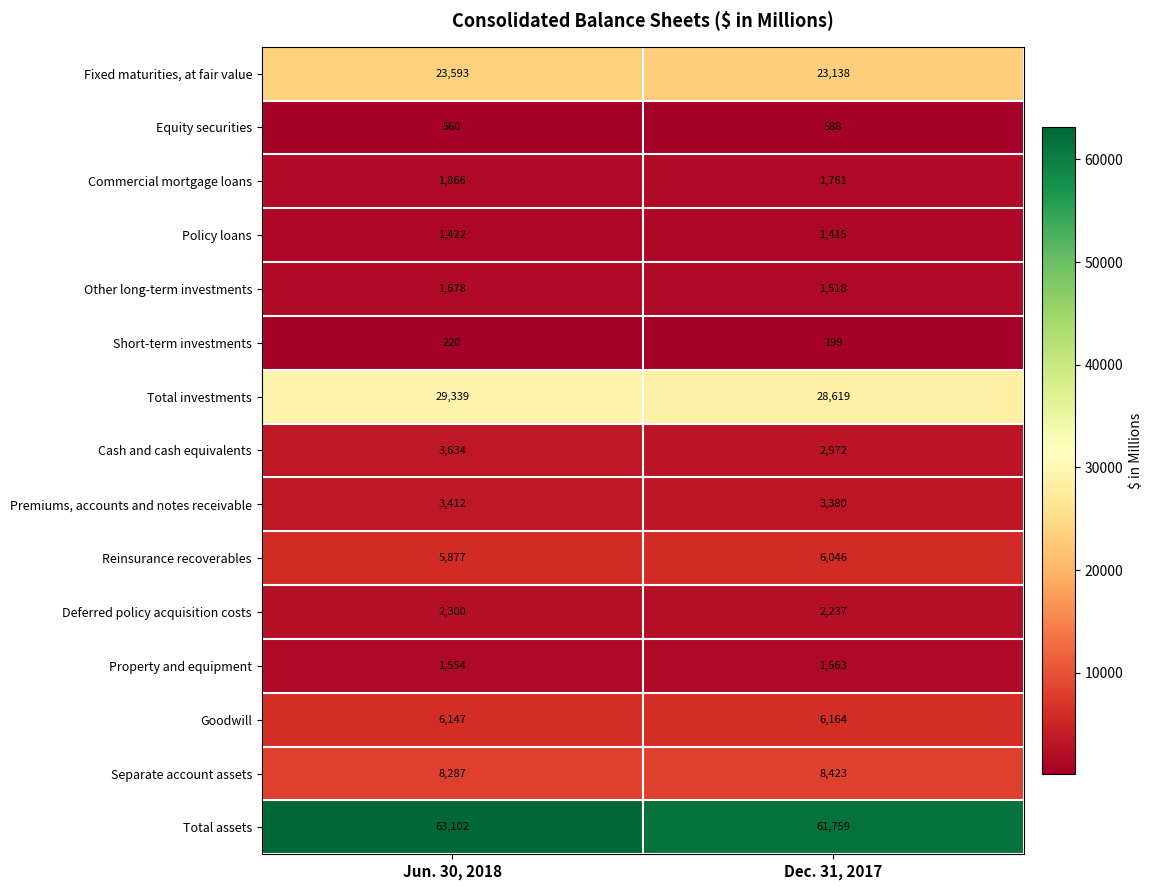

Which series changed the most between Jun. 30, 2018 and Dec. 31, 2017?

Total assets